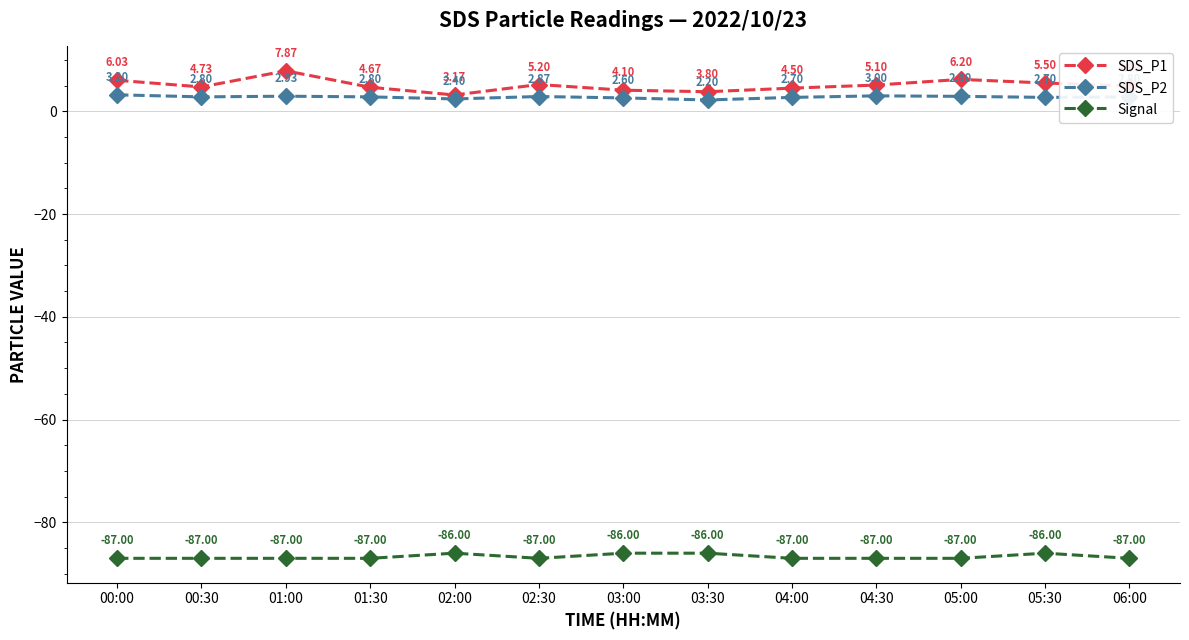

Rank the categories by SDS_P1 value from highest to lowest.

01:00, 05:00, 00:00, 05:30, 02:30, 04:30, 06:00, 00:30, 01:30, 04:00, 03:00, 03:30, 02:00